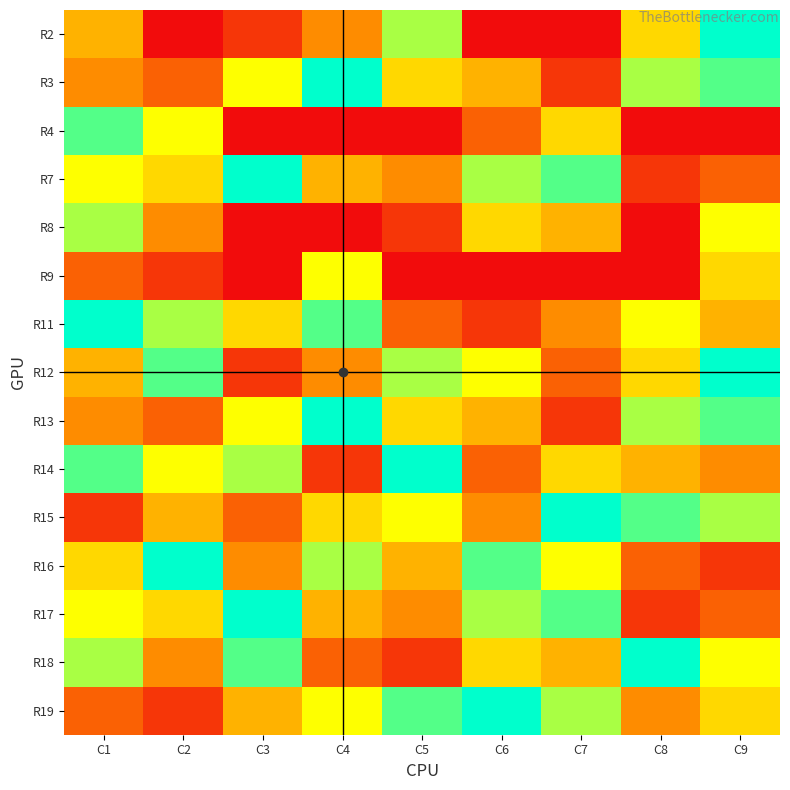

Count the number of categories in the chart.

9